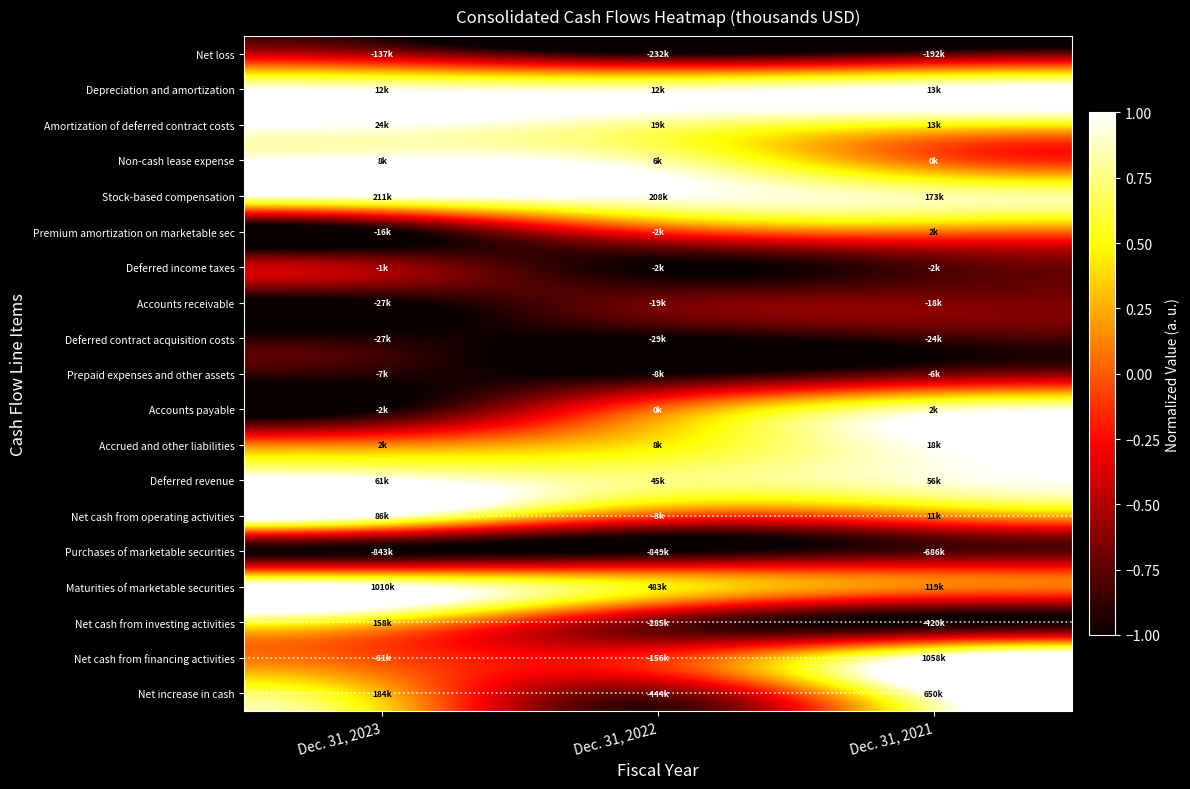

At how many categories does at least one series exceed 0?

3